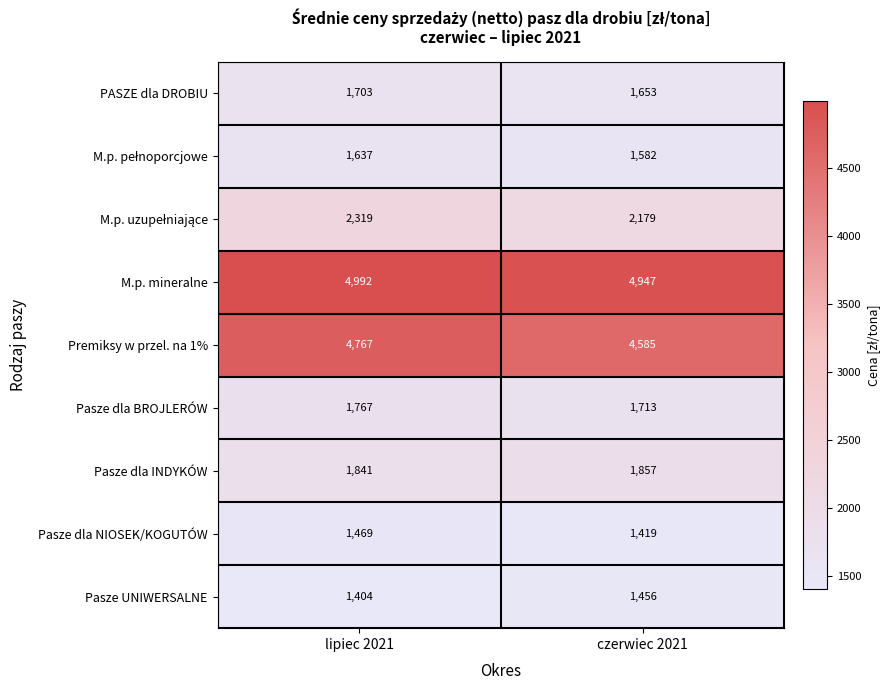

Which series has the widest spread of values?

Premiksy w przel. na 1%